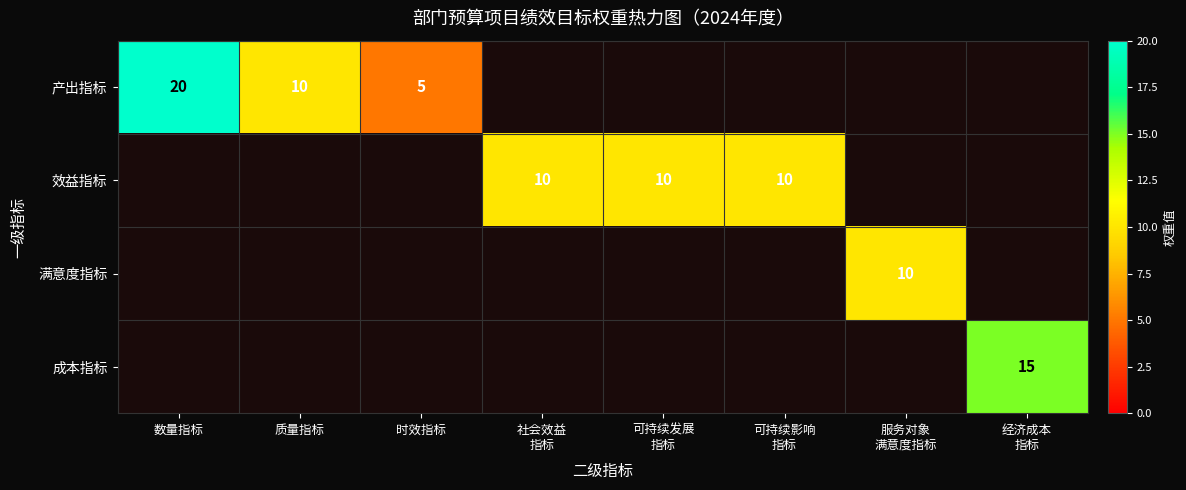

Count the number of data series in this chart.

4